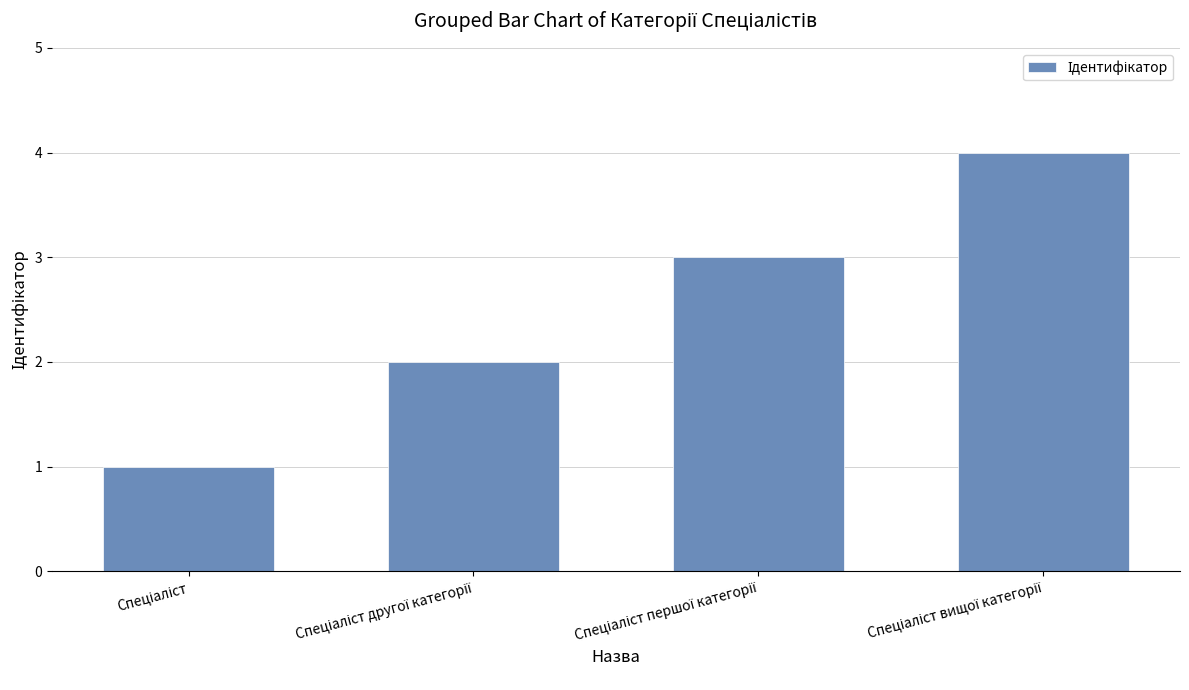

What is the difference between the maximum and minimum values?

3